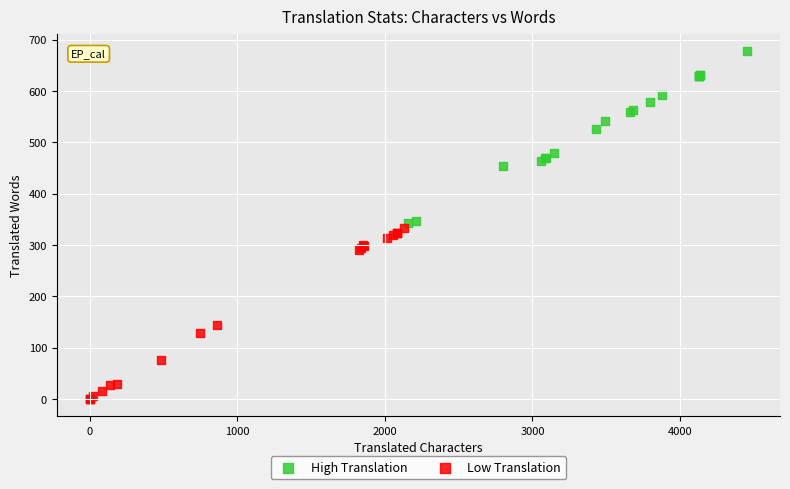

Which series contains the highest Y value?

High Translation